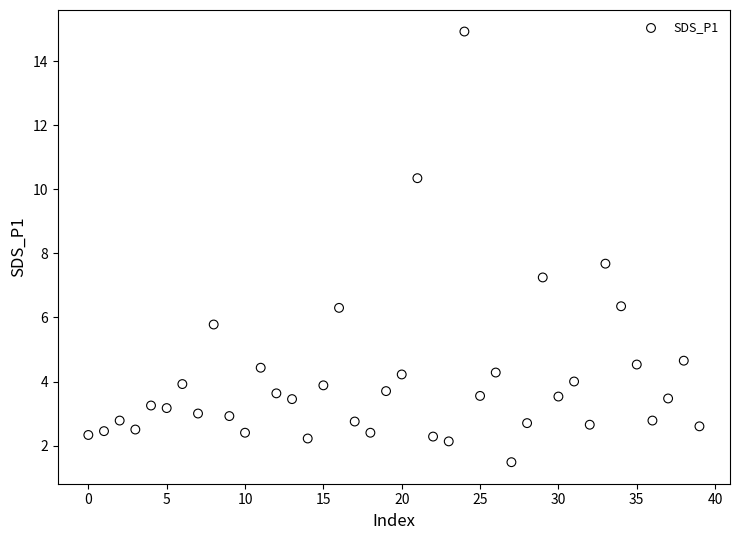

What Y value in the scatter plot is closest to 8?

7.7